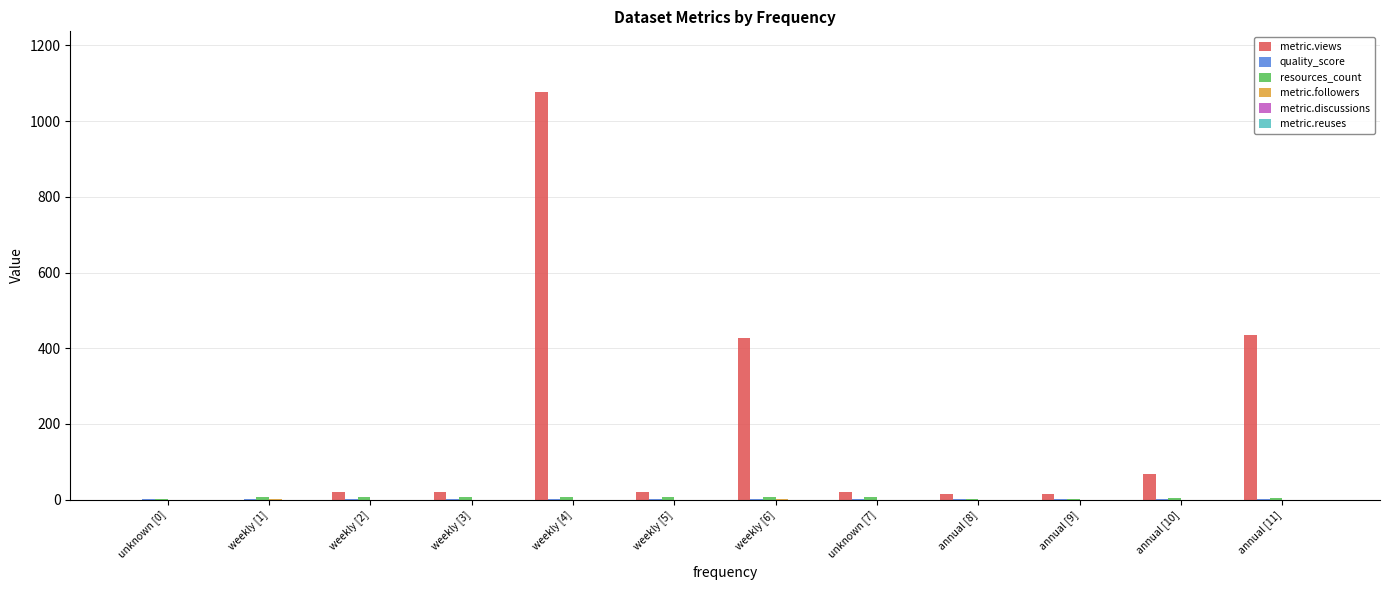

What is the maximum value shown in the chart?

1076.0